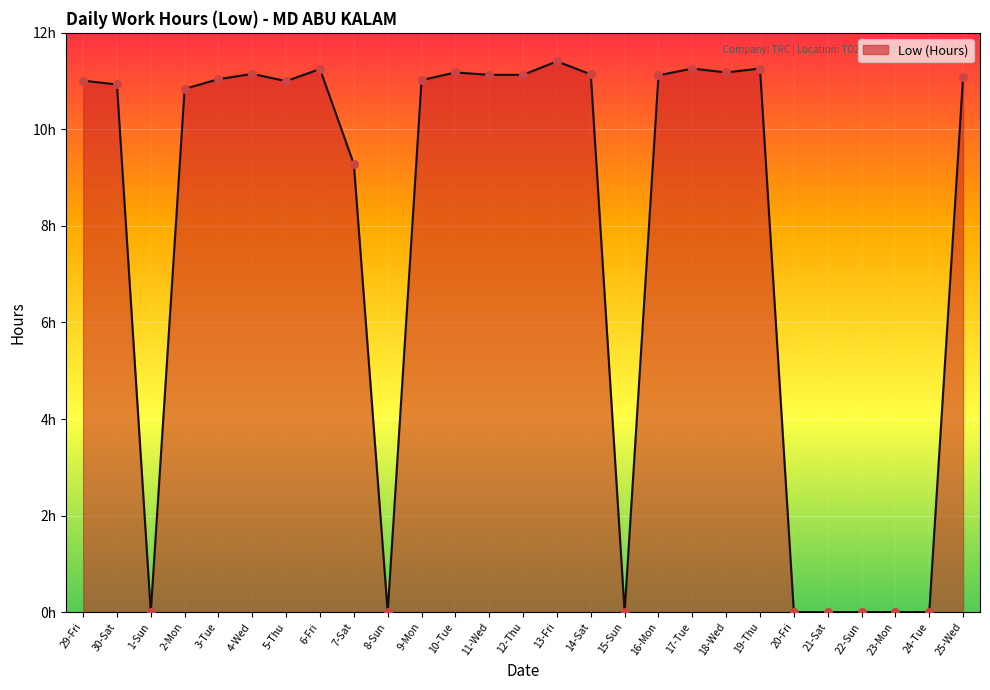

Between 9-Mon and 2-Mon, which is larger?

9-Mon